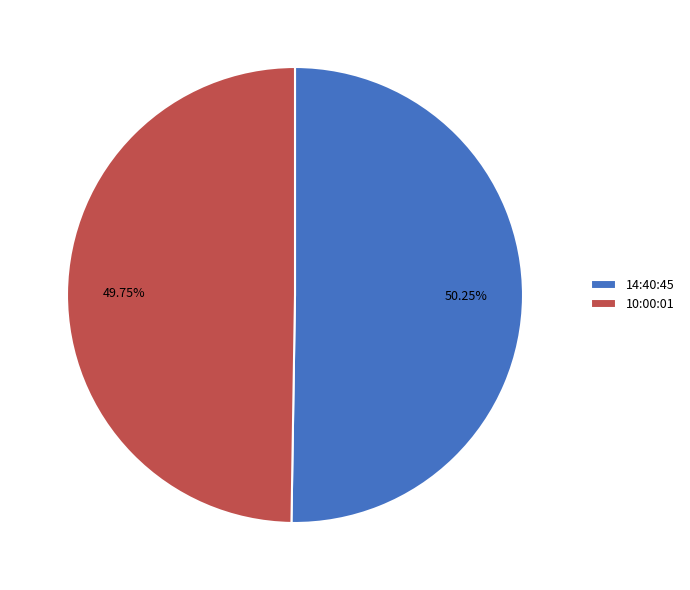

What portion of the pie excludes 14:40:45?

49.8%